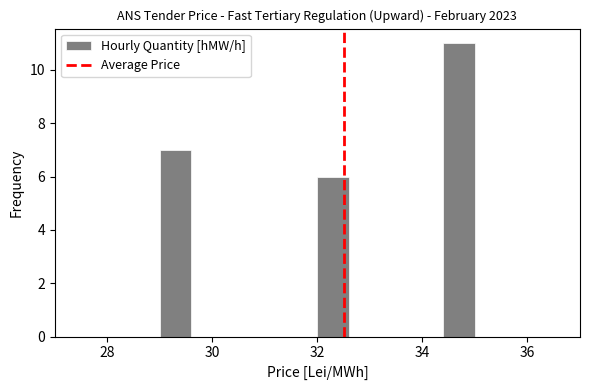

Read against the x-axis, roughly where is the centre of the tallest bar?

34.8